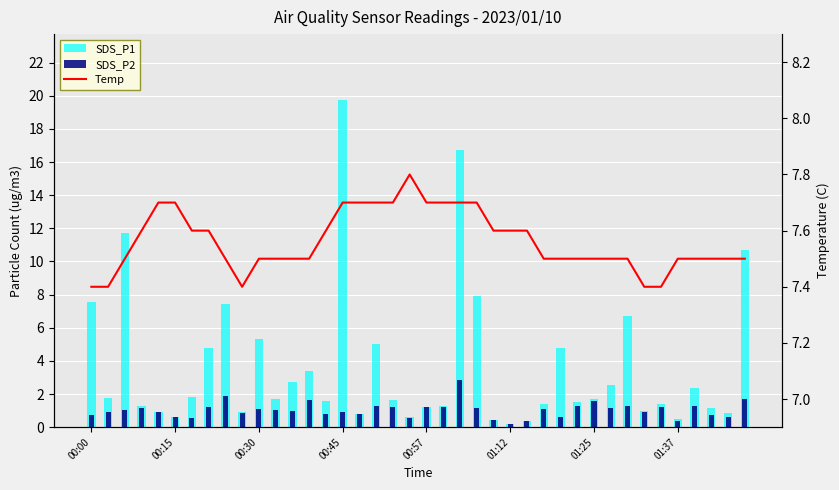

Which series has the largest range (max minus min)?

SDS_P1